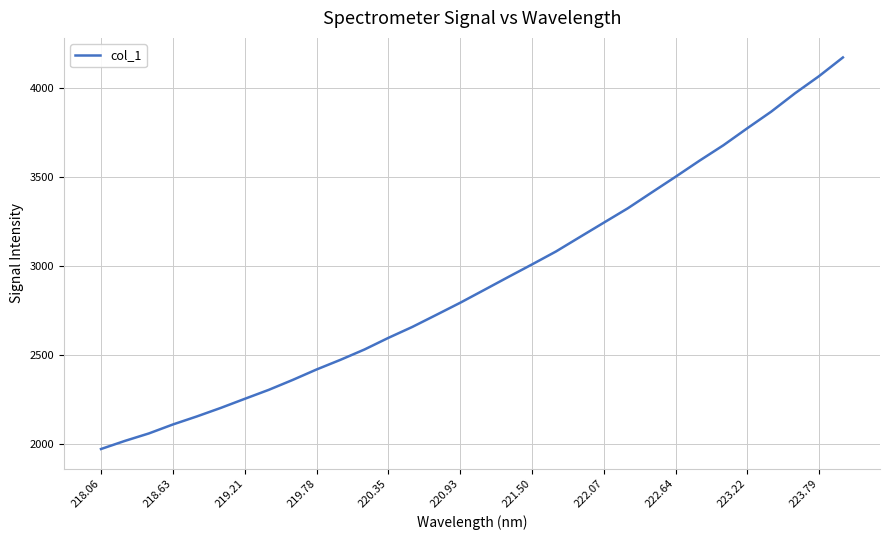

What is the greatest value displayed?

4170.0